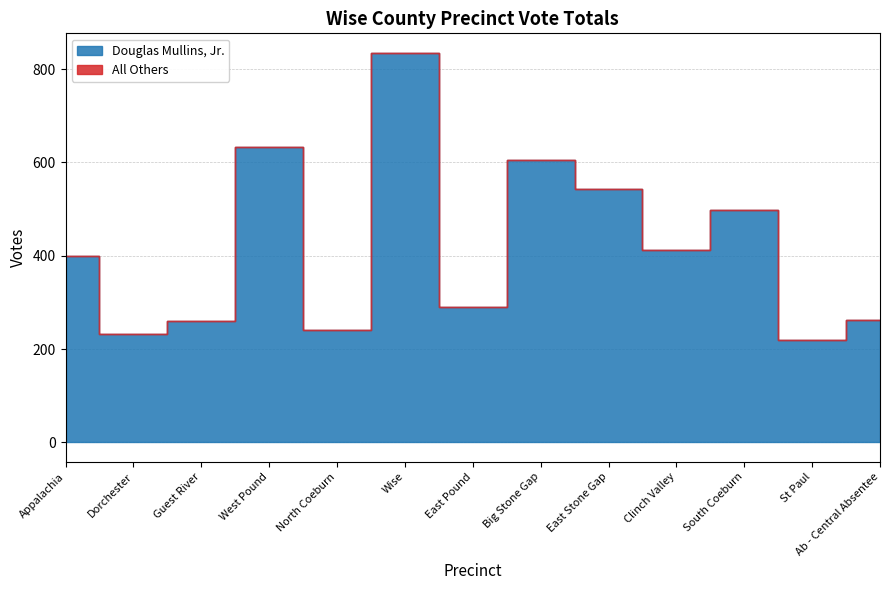

At which category is the sum across all series the highest?

Wise